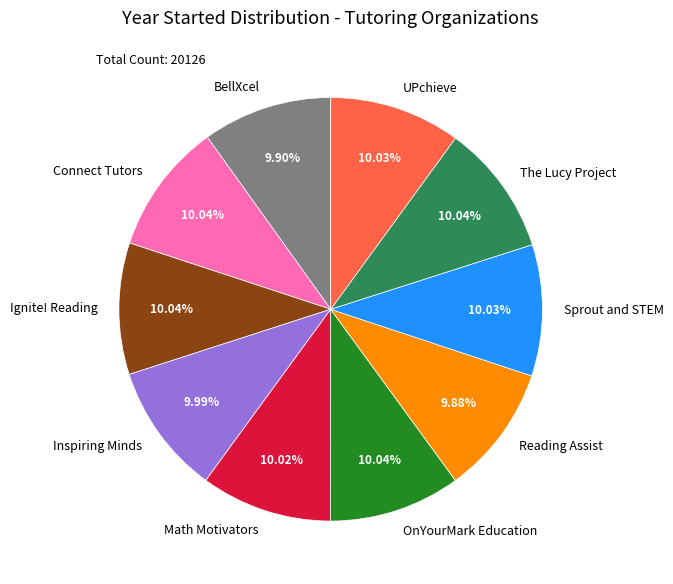

Approximately how many times larger is the value at Sprout and STEM compared to BellXcel?

1.0